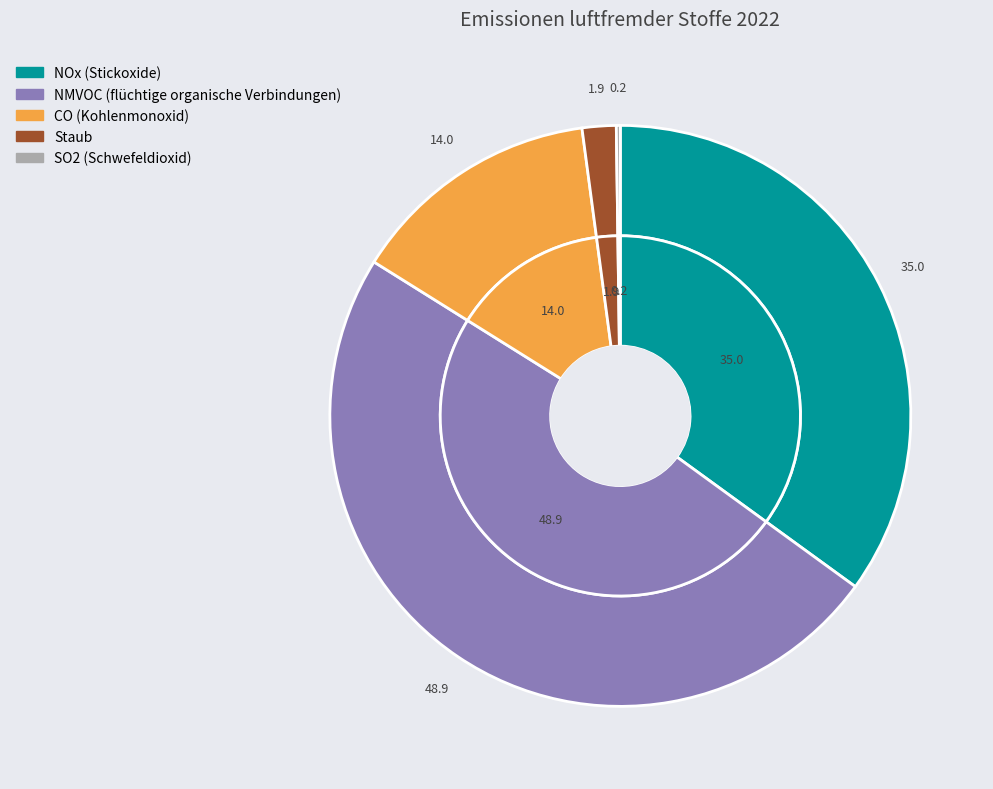

Is there a majority slice in this chart?

No